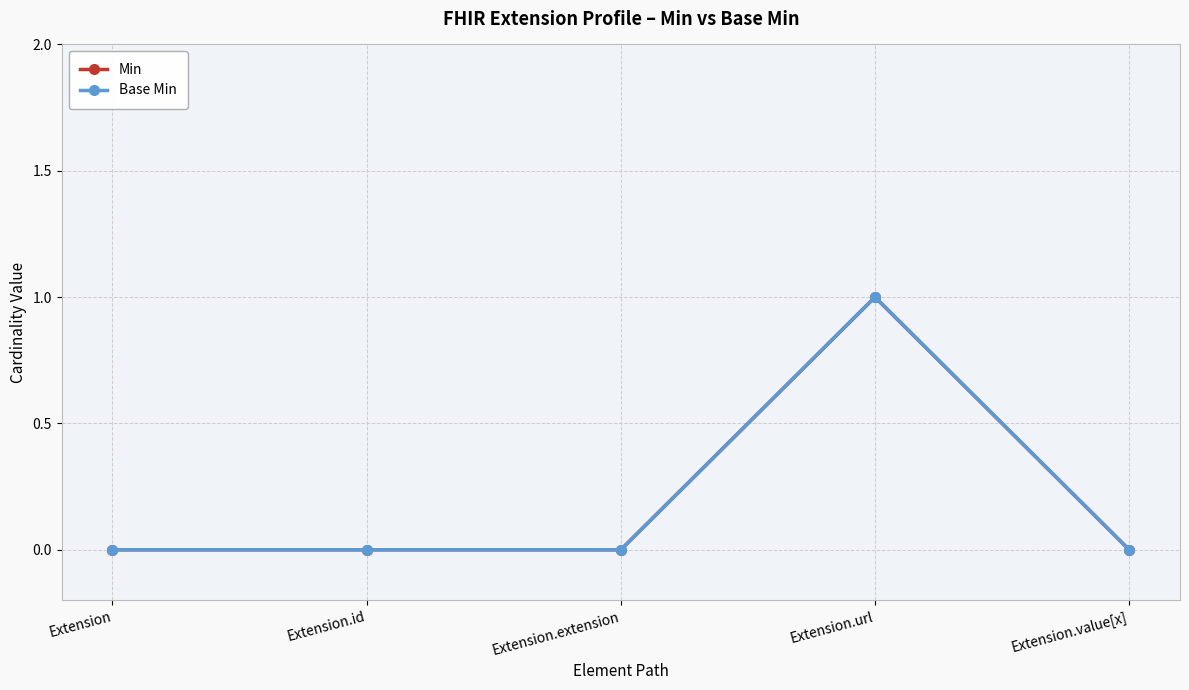

Is this an area chart (filled region under the line)?

No